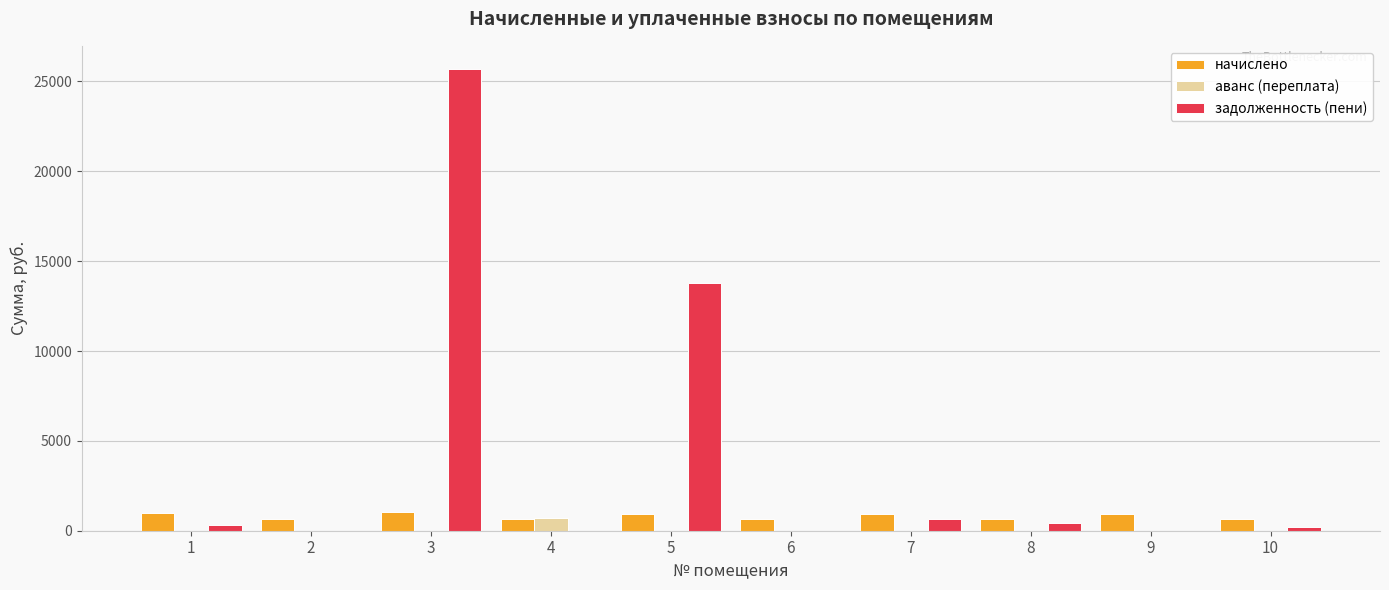

True or false: задолженность (пени) has a value of 25696.0 at 3.

True